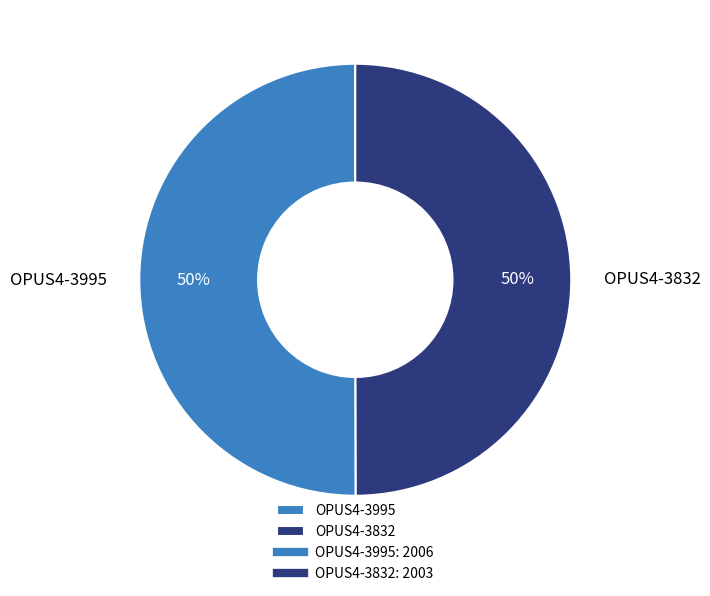

What percentage is the OPUS4-3995 slice, to the nearest percent?

50%